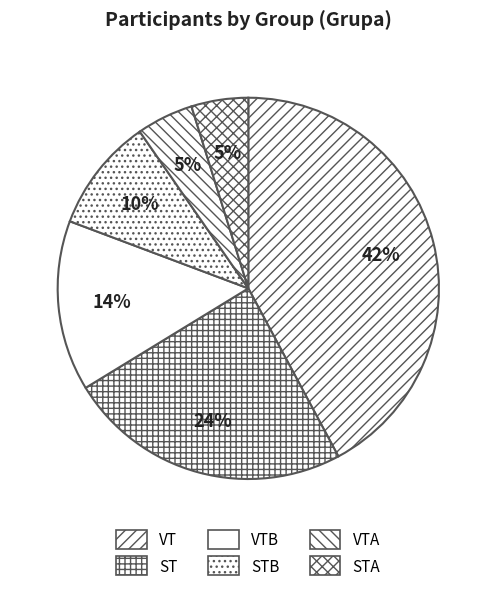

Count the number of slices in the pie.

6